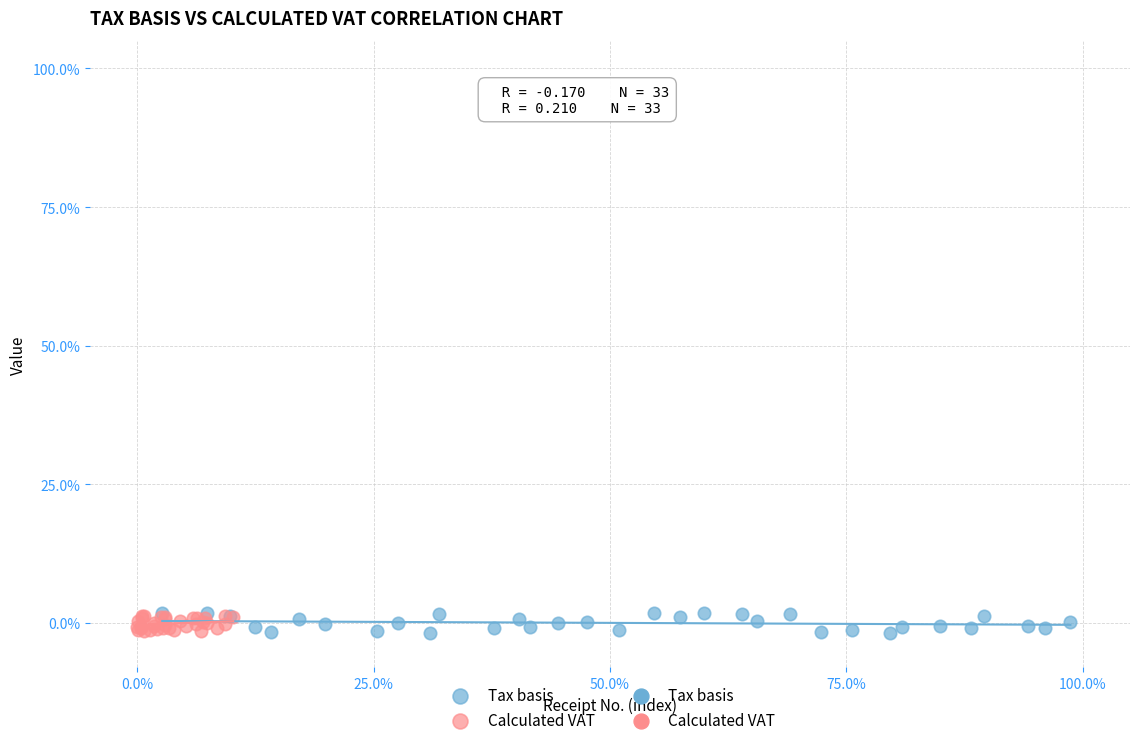

Which series has the largest Y range (max minus min)?

Tax basis